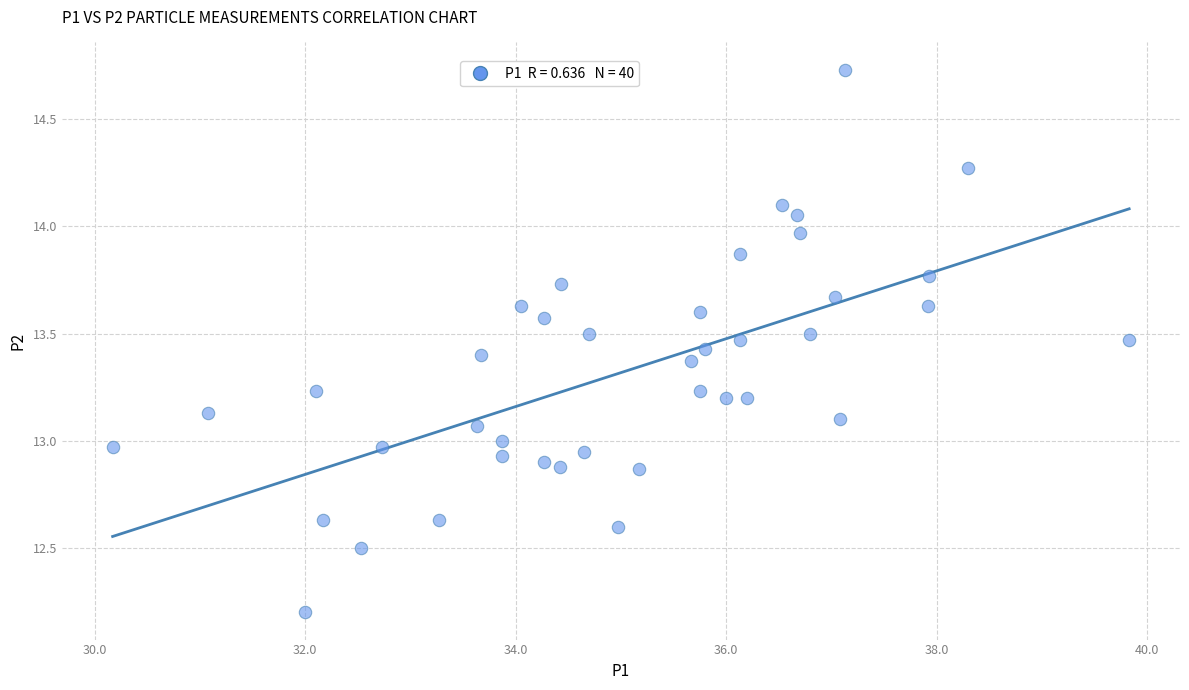

What is the range of X values (max minus min)?

9.7